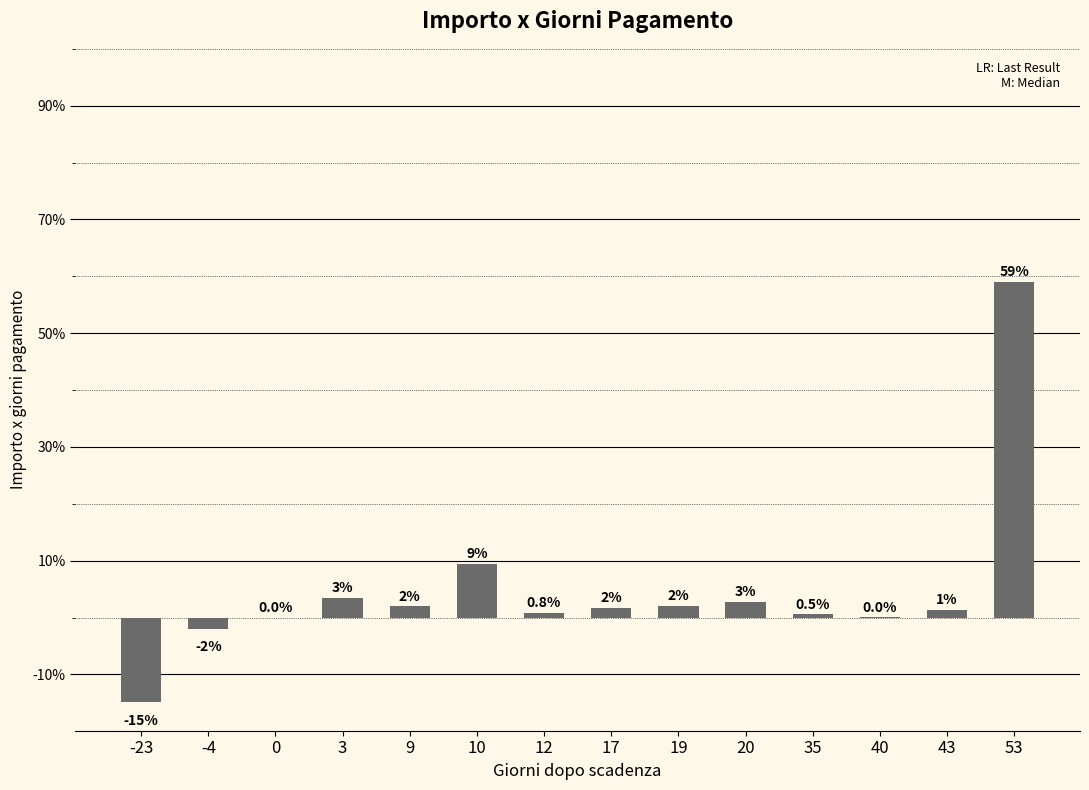

Is it true that the value at 53 is 59.0?

True